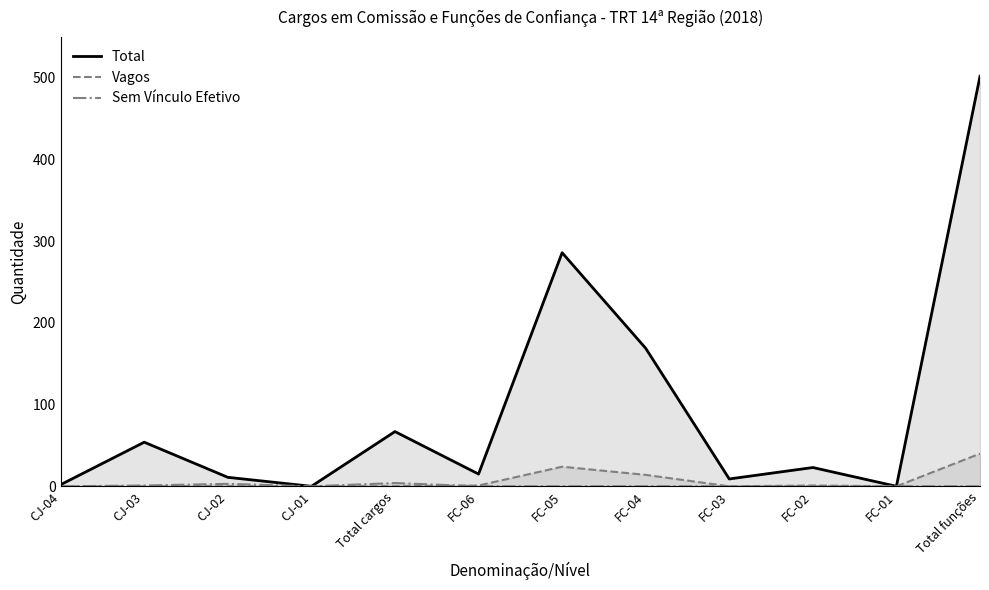

Which series has the largest total across all categories?

Total